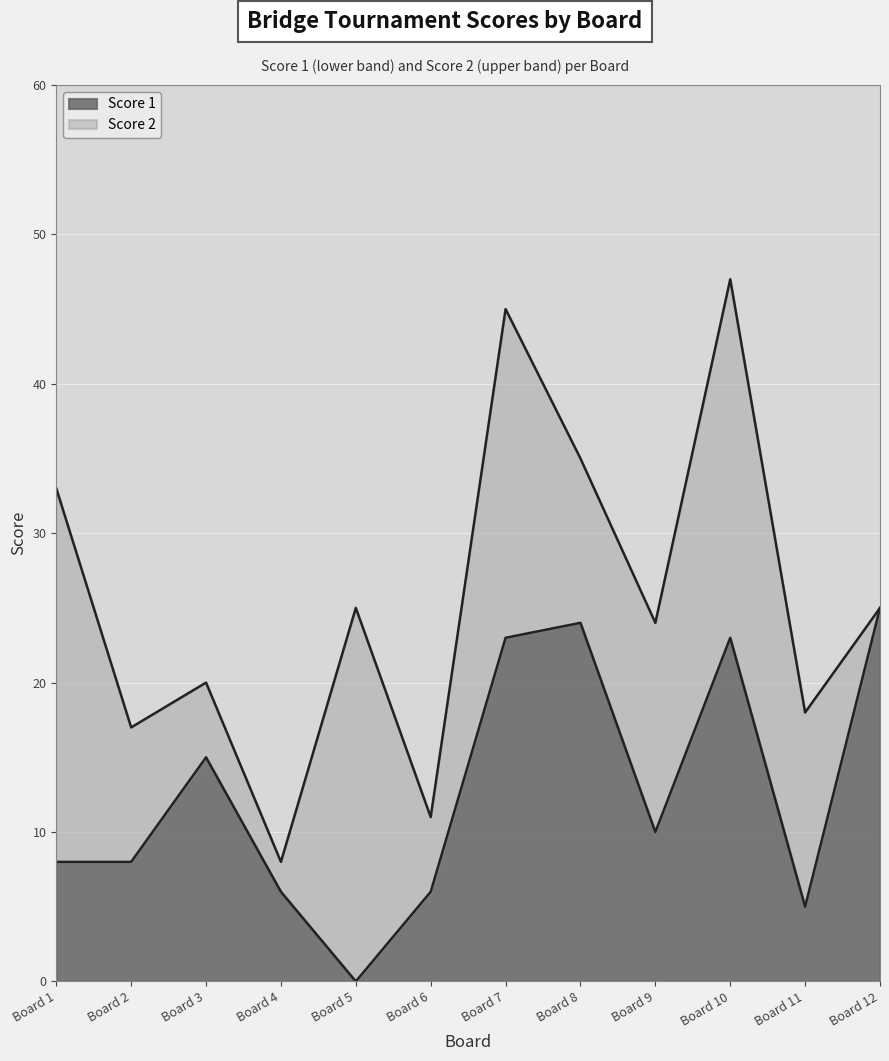

Reading left to right, what are all the values shown in this chart?

8	8	15	6	0	6	23	24	10	23	5	25